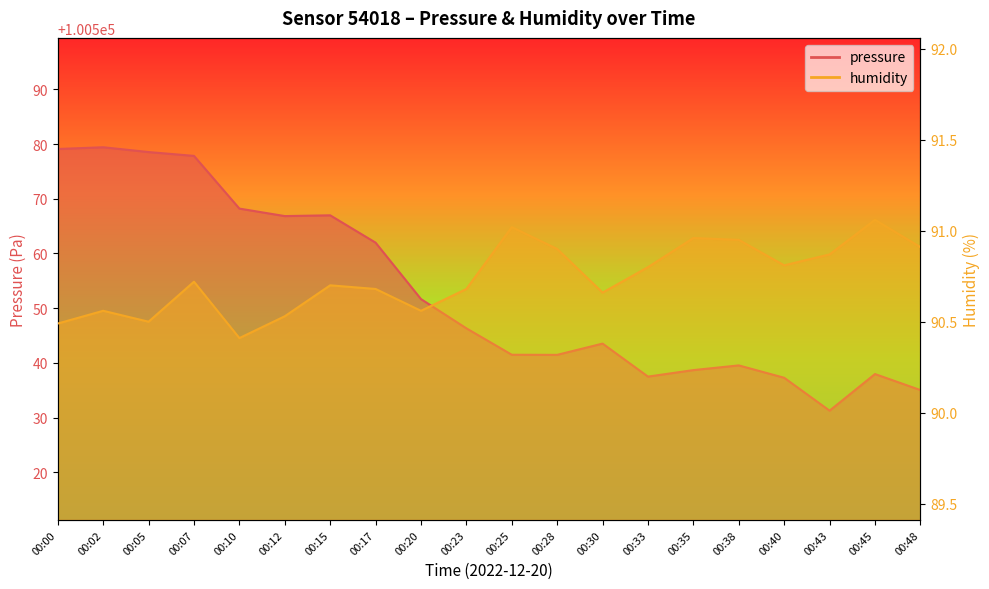

Where is the first local minimum for humidity?

00:05